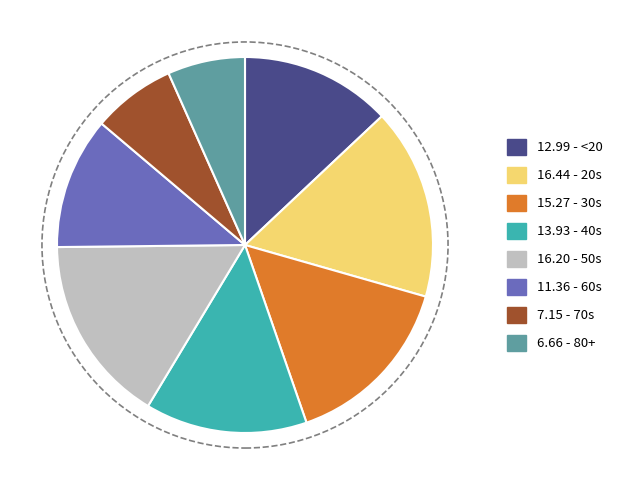

How many segments does this pie chart have?

8